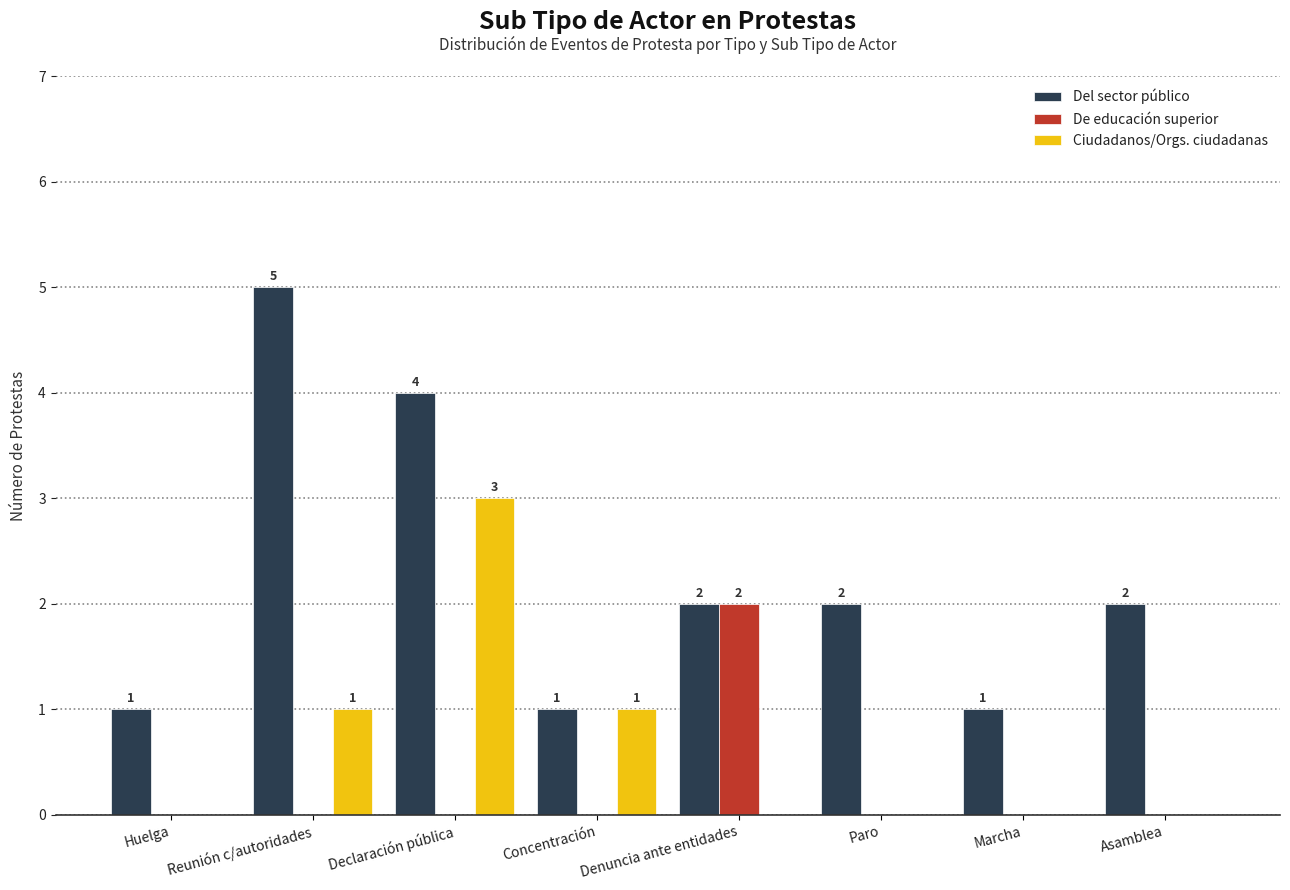

At which category is the sum across all series the highest?

Declaración pública